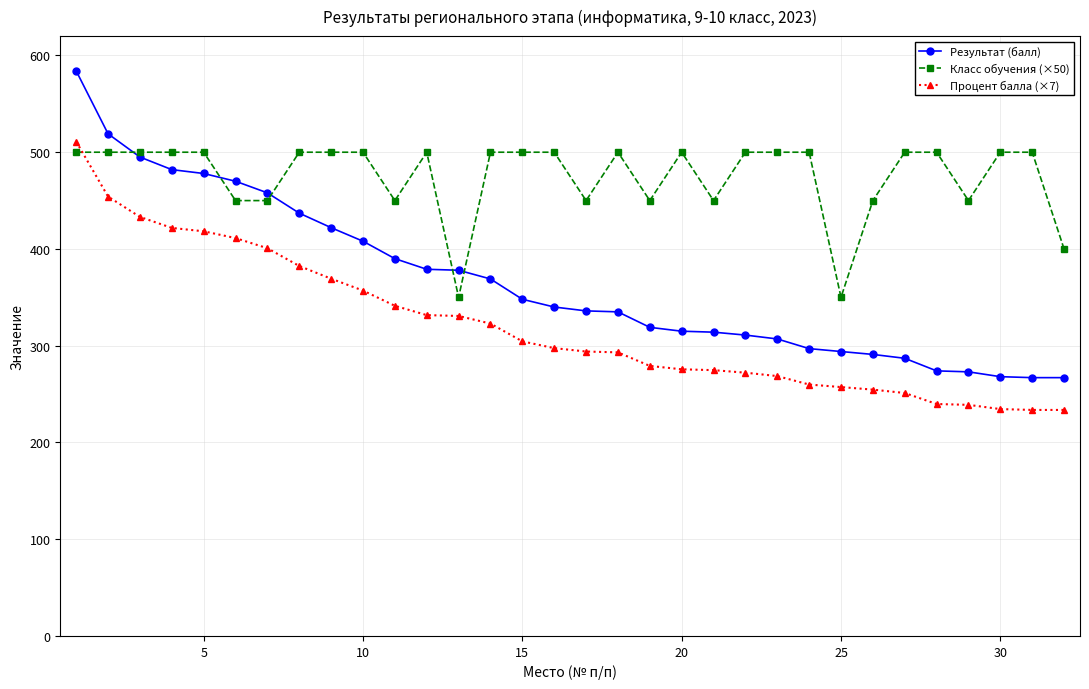

Which series ends up on top after the final intersection of Процент балла (×7) and Класс обучения (×50)?

Класс обучения (×50)